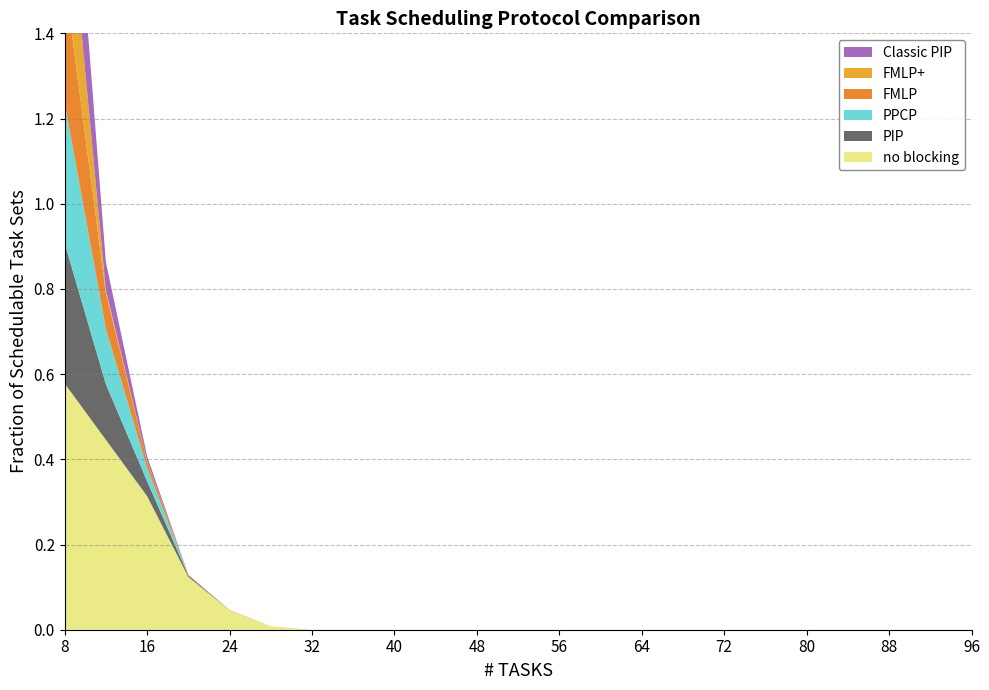

Reading left to right, list all the values displayed in this chart.

no blocking: 8=0.6	12=0.4	16=0.3	20=0.1	24=0.0	28=0.0	32=0.0	36=0.0	40=0.0	44=0.0	48=0.0	52=0.0	56=0.0	60=0.0	64=0.0	68=0.0	72=0.0	76=0.0	80=0.0	84=0.0	88=0.0	92=0.0	96=0.0
PIP: 8=0.3	12=0.1	16=0.0	20=0.0	24=0.0	28=0.0	32=0.0	36=0.0	40=0.0	44=0.0	48=0.0	52=0.0	56=0.0	60=0.0	64=0.0	68=0.0	72=0.0	76=0.0	80=0.0	84=0.0	88=0.0	92=0.0	96=0.0
PPCP: 8=0.3	12=0.1	16=0.0	20=0.0	24=0.0	28=0.0	32=0.0	36=0.0	40=0.0	44=0.0	48=0.0	52=0.0	56=0.0	60=0.0	64=0.0	68=0.0	72=0.0	76=0.0	80=0.0	84=0.0	88=0.0	92=0.0	96=0.0
FMLP: 8=0.3	12=0.1	16=0.0	20=0.0	24=0.0	28=0.0	32=0.0	36=0.0	40=0.0	44=0.0	48=0.0	52=0.0	56=0.0	60=0.0	64=0.0	68=0.0	72=0.0	76=0.0	80=0.0	84=0.0	88=0.0	92=0.0	96=0.0
FMLP+: 8=0.3	12=0.0	16=0.0	20=0.0	24=0.0	28=0.0	32=0.0	36=0.0	40=0.0	44=0.0	48=0.0	52=0.0	56=0.0	60=0.0	64=0.0	68=0.0	72=0.0	76=0.0	80=0.0	84=0.0	88=0.0	92=0.0	96=0.0
Classic PIP: 8=0.3	12=0.1	16=0.0	20=0.0	24=0.0	28=0.0	32=0.0	36=0.0	40=0.0	44=0.0	48=0.0	52=0.0	56=0.0	60=0.0	64=0.0	68=0.0	72=0.0	76=0.0	80=0.0	84=0.0	88=0.0	92=0.0	96=0.0